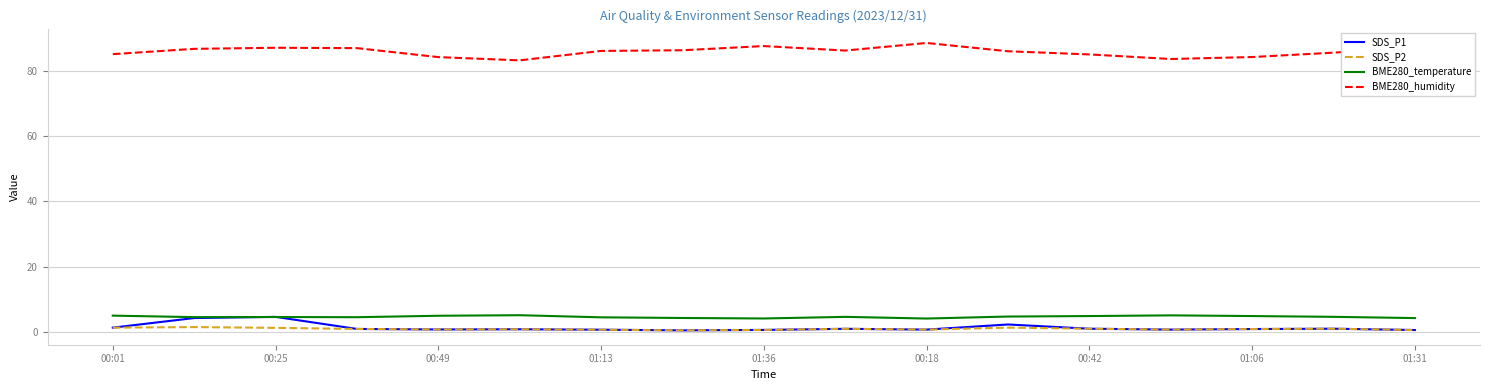

True or false: BME280_humidity and SDS_P1 cross at least once.

False